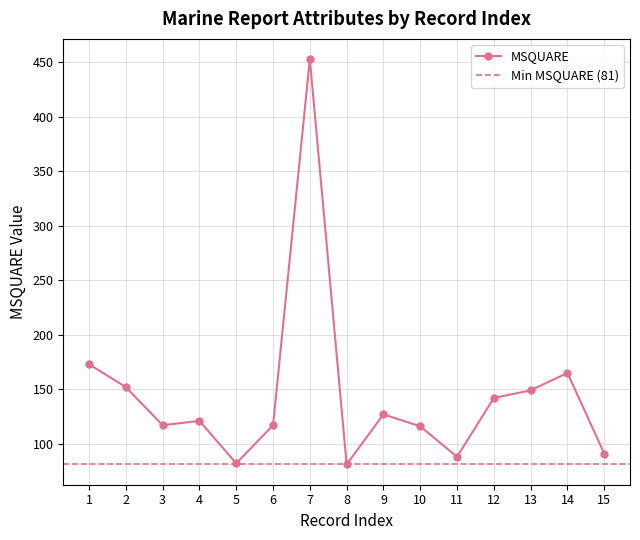

What is the value of the MSQUARE point at the 7th from the left?

453